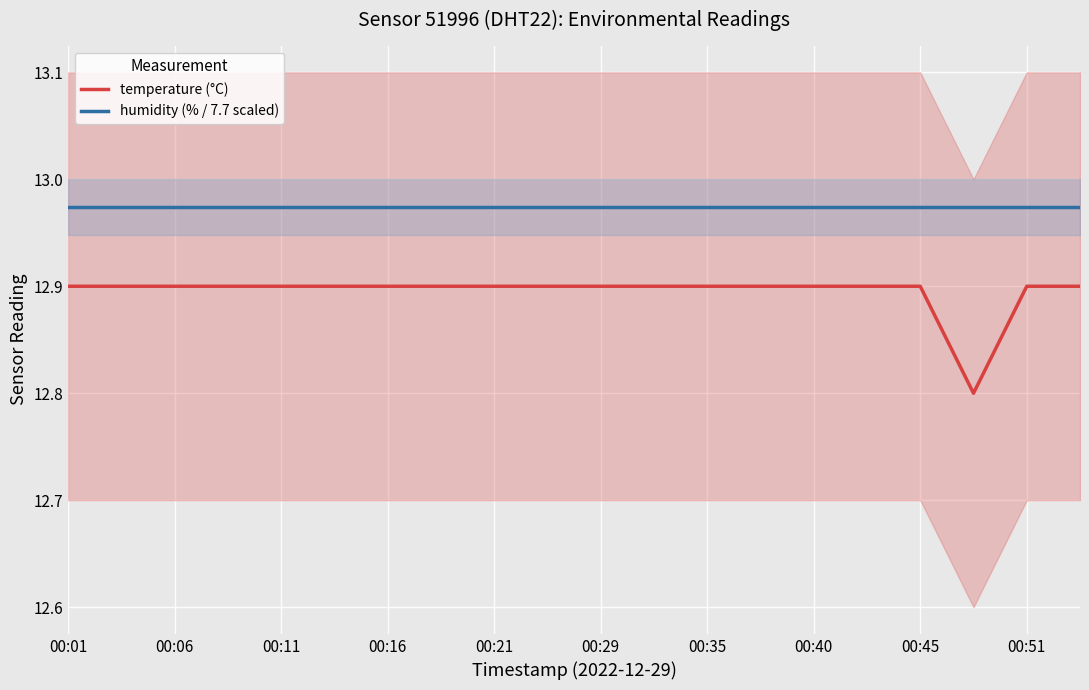

What is the minimum value for humidity (% / 7.7 scaled)?

13.0